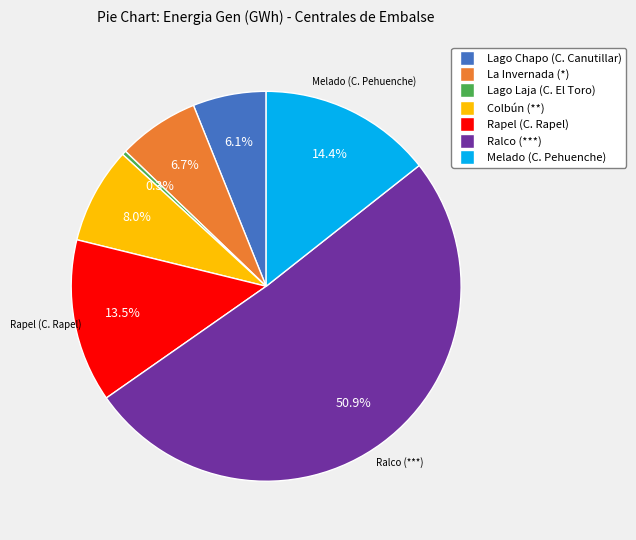

Which slice represents more than half of the pie?

Ralco (***)